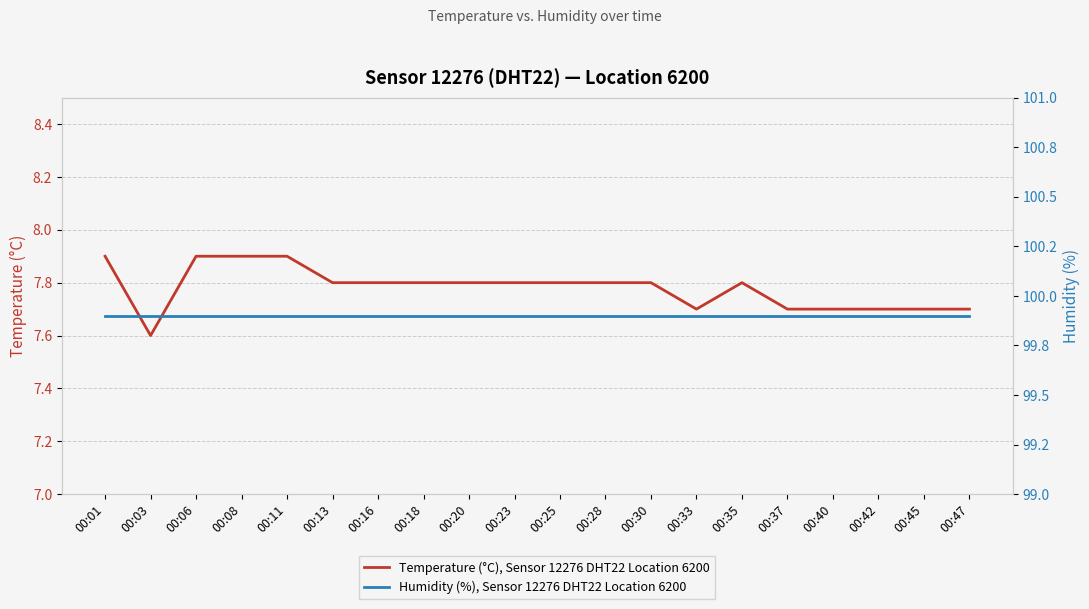

How many lines are shown in the chart?

2